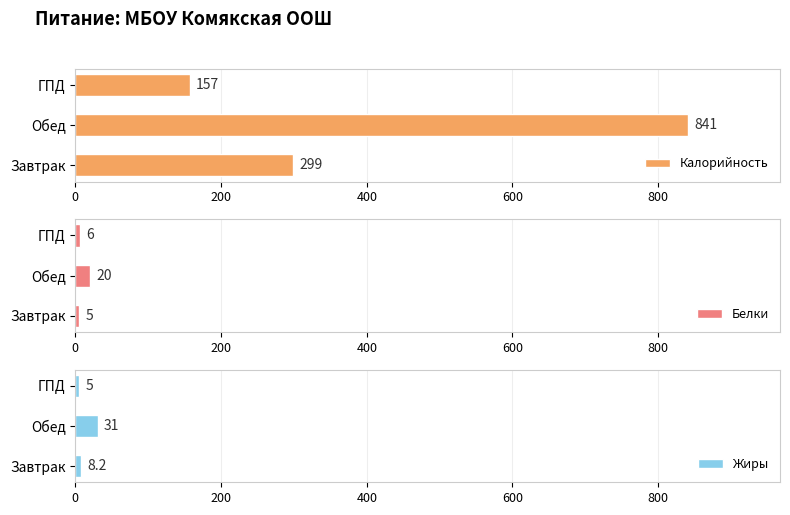

Which category has the highest value in the Калорийность series?

Обед